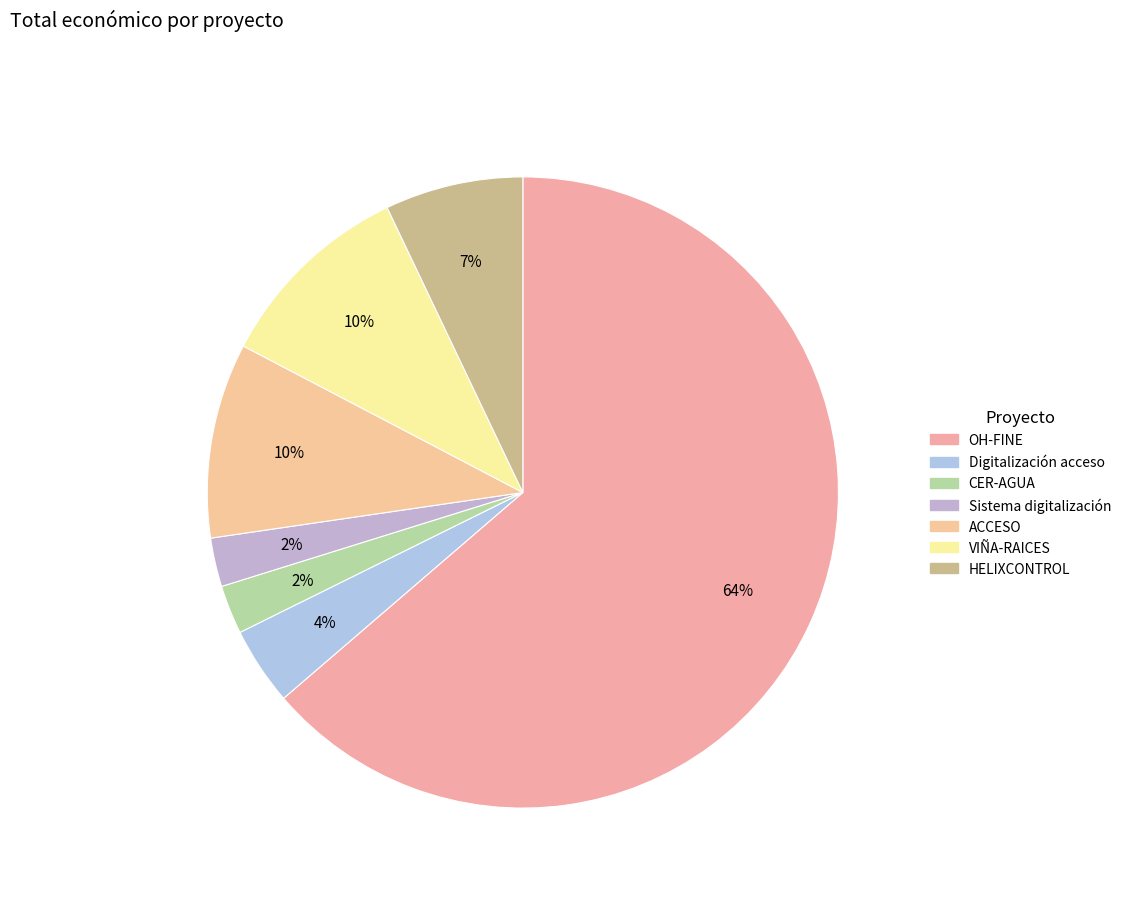

To the nearest percent, what portion does CER-AGUA represent?

2%